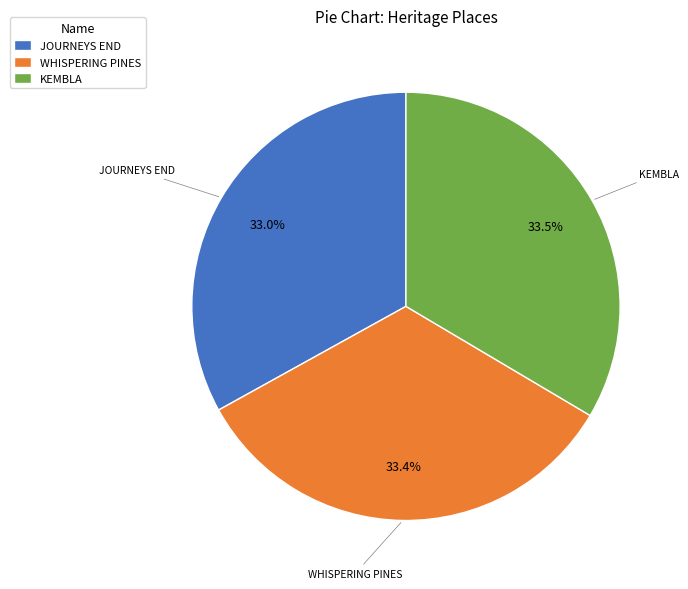

How many slices are in this pie chart?

3